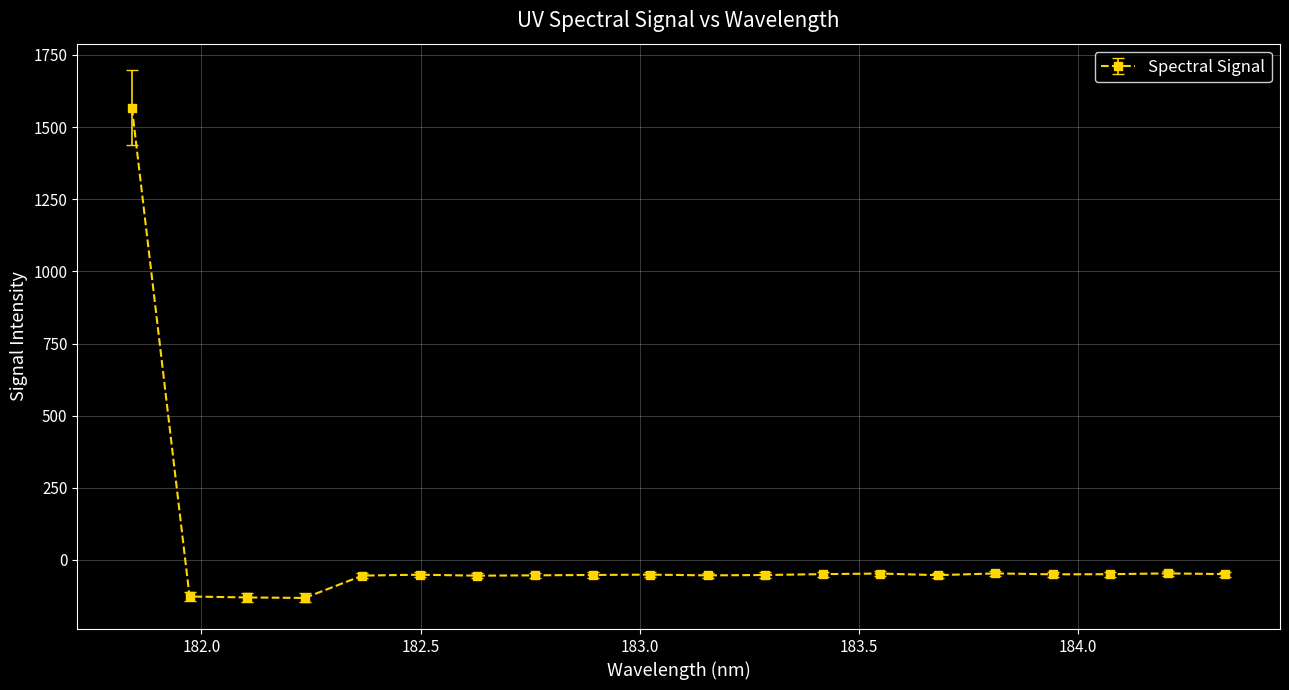

What is the value of the 4th point from the left?

-131.7